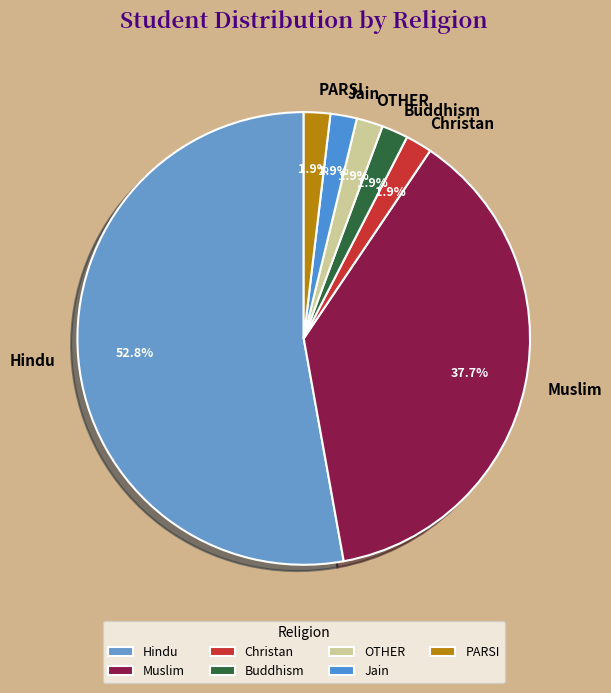

Between Muslim and Hindu, which is larger?

Hindu